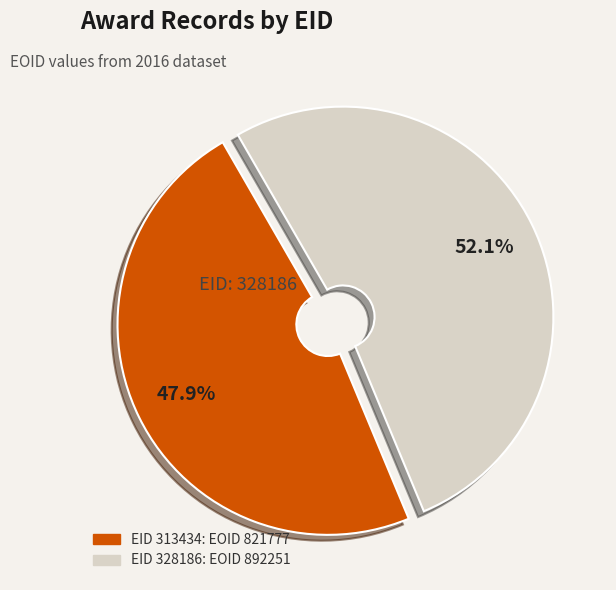

How many slices are in this pie chart?

2